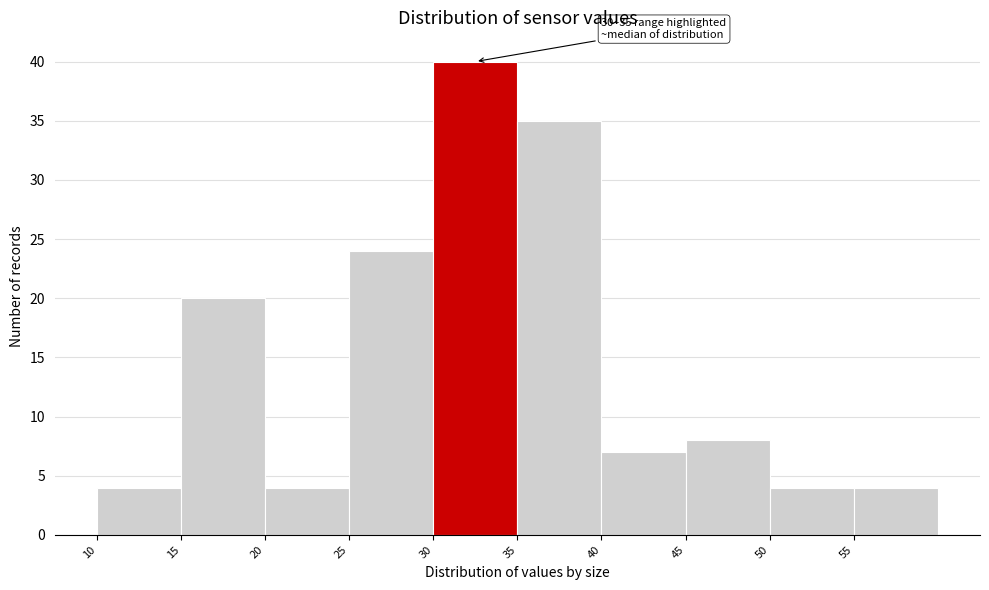

Which range on the x-axis has the tallest bar?

30 to 35